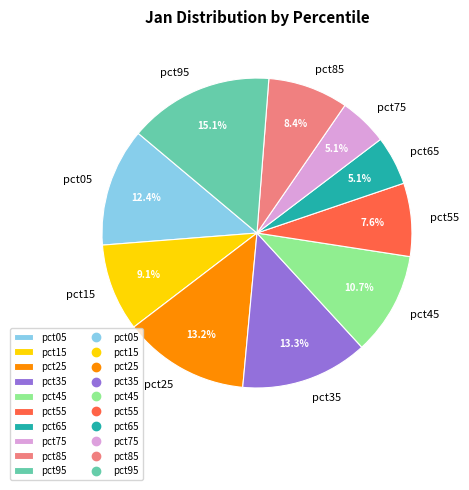

How many slices are in this pie chart?

10